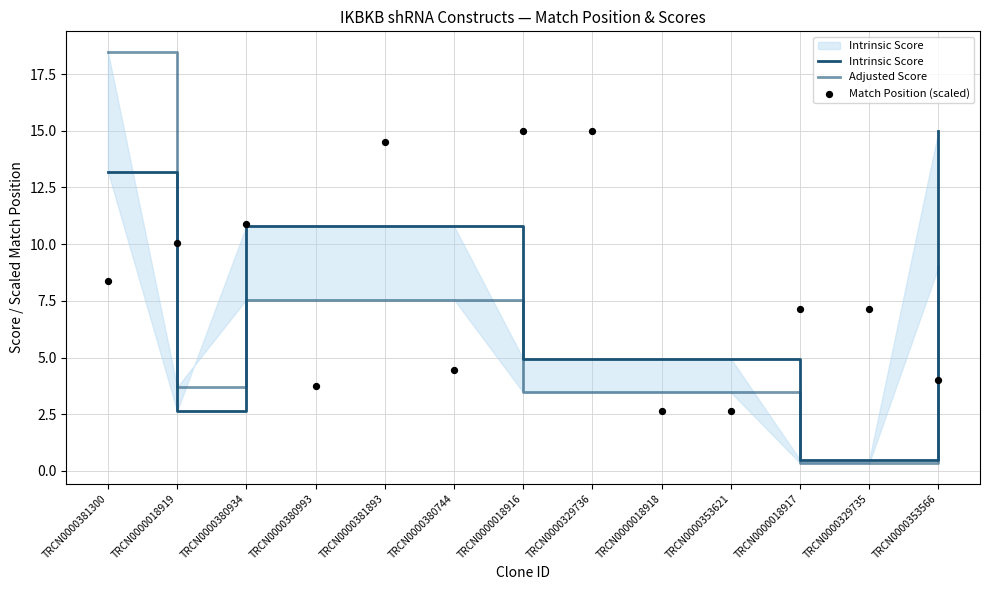

At how many categories does at least one series exceed 1?

13